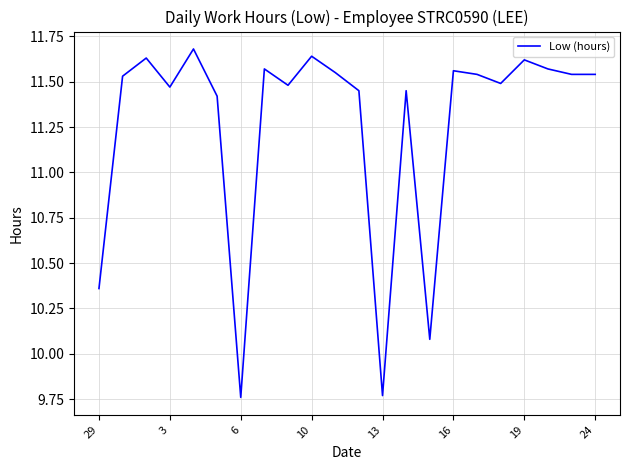

What is the difference between the maximum and minimum values?

1.9